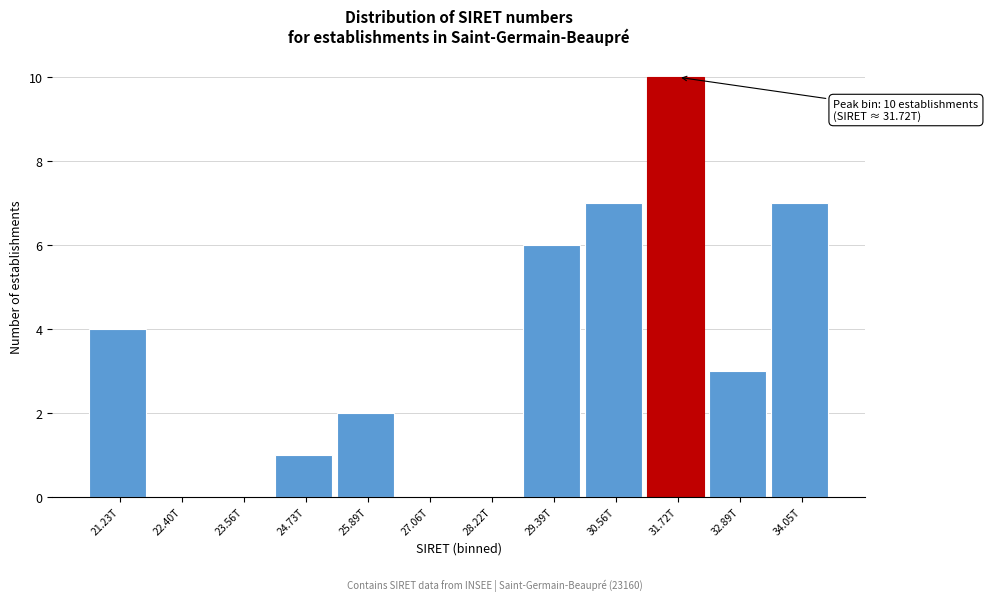

Reading left to right, what are all the values shown in this chart?

21.23T=4	22.40T=0	23.56T=0	24.73T=1	25.89T=2	27.06T=0	28.22T=0	29.39T=6	30.56T=7	31.72T=10	32.89T=3	34.05T=7